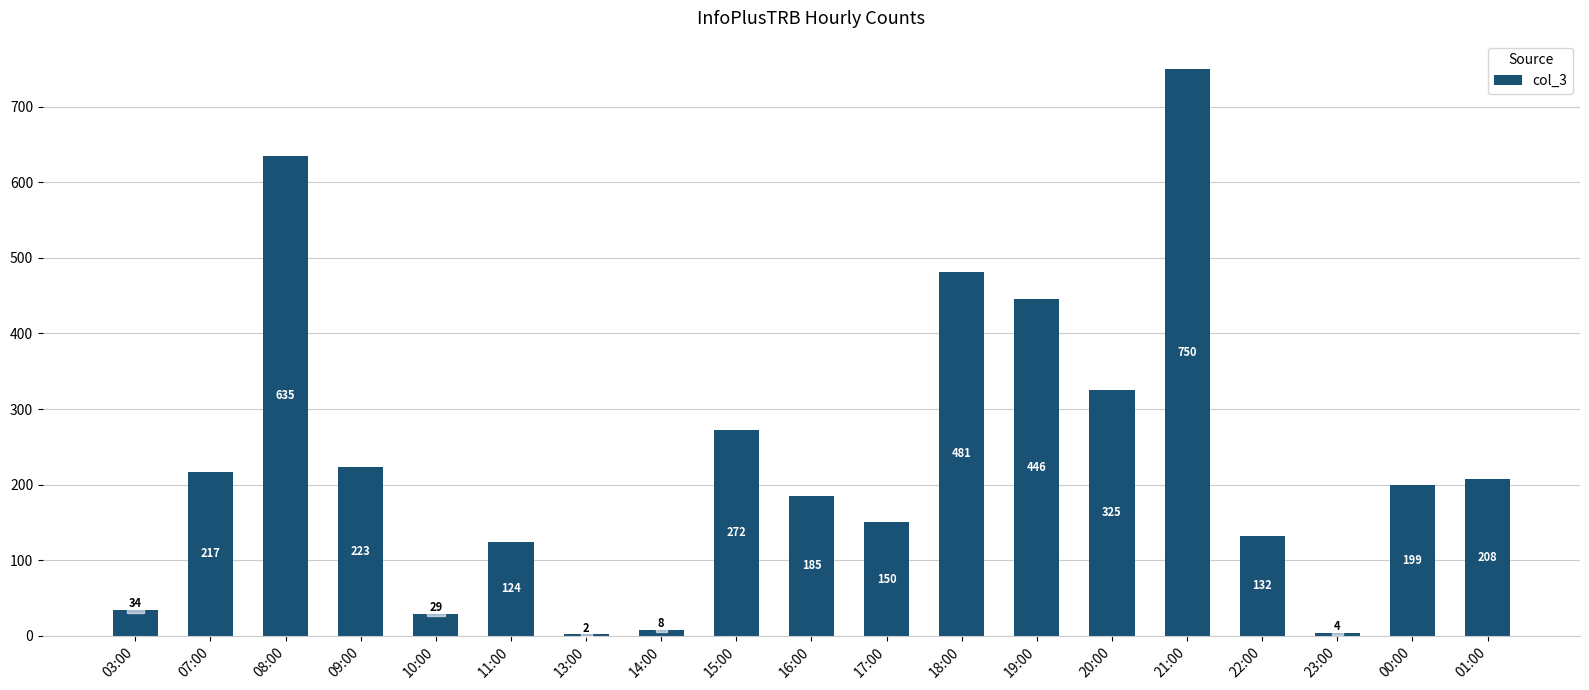

Which category has the highest value across all series?

21:00